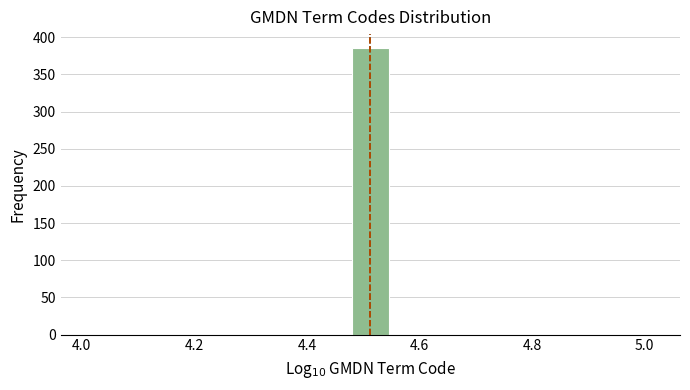

Around what value on the x-axis is the tallest bar? Give the approximate position of its centre, as read against the axis.

4.52